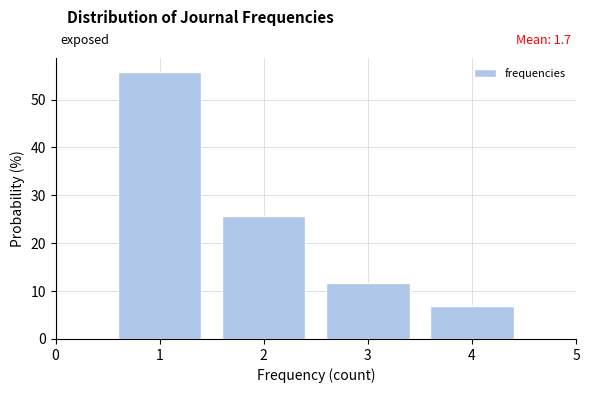

Over which range of the x-axis is the bar tallest?

0.5 to 1.5